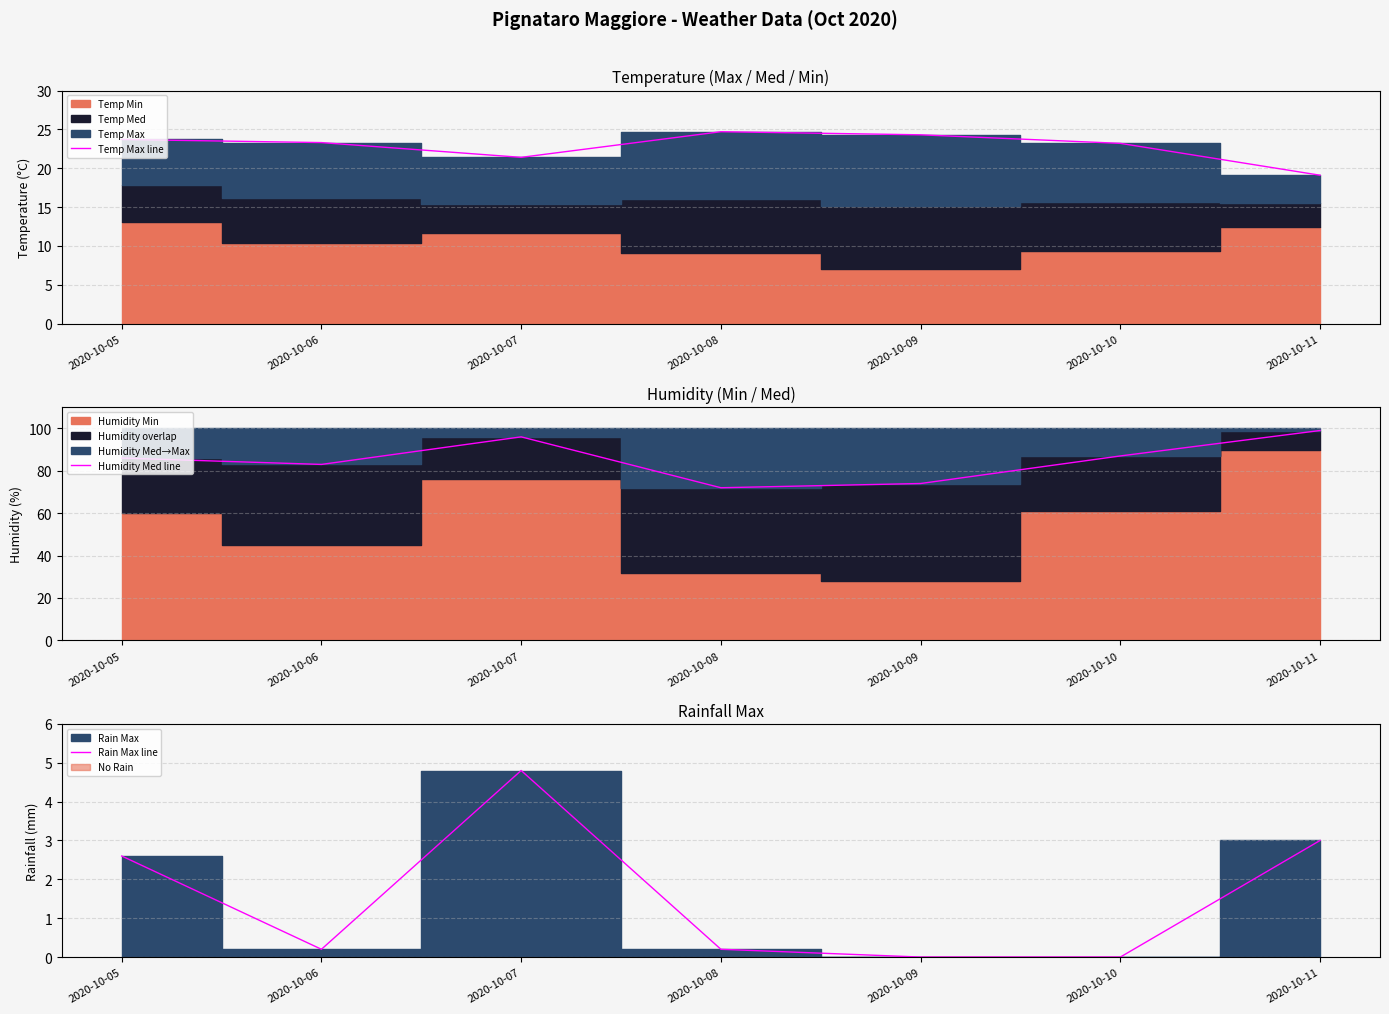

Which category has the highest value in the Humidity Med line series?

2020-10-11